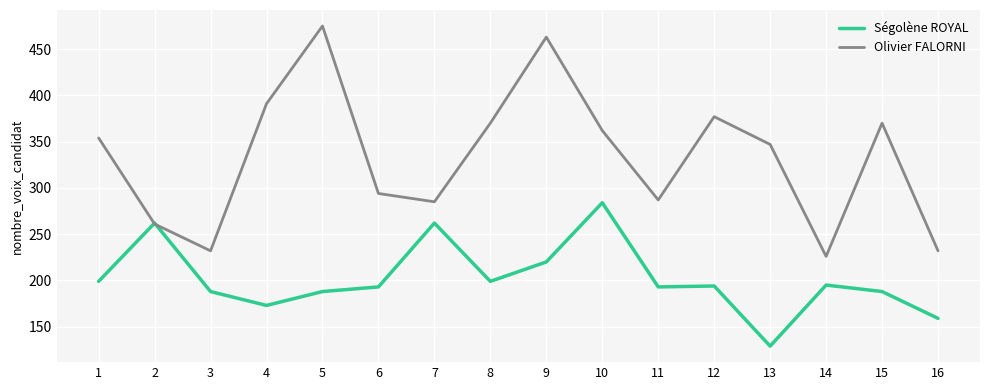

List the series in order of their peak value, highest first.

Olivier FALORNI, Ségolène ROYAL